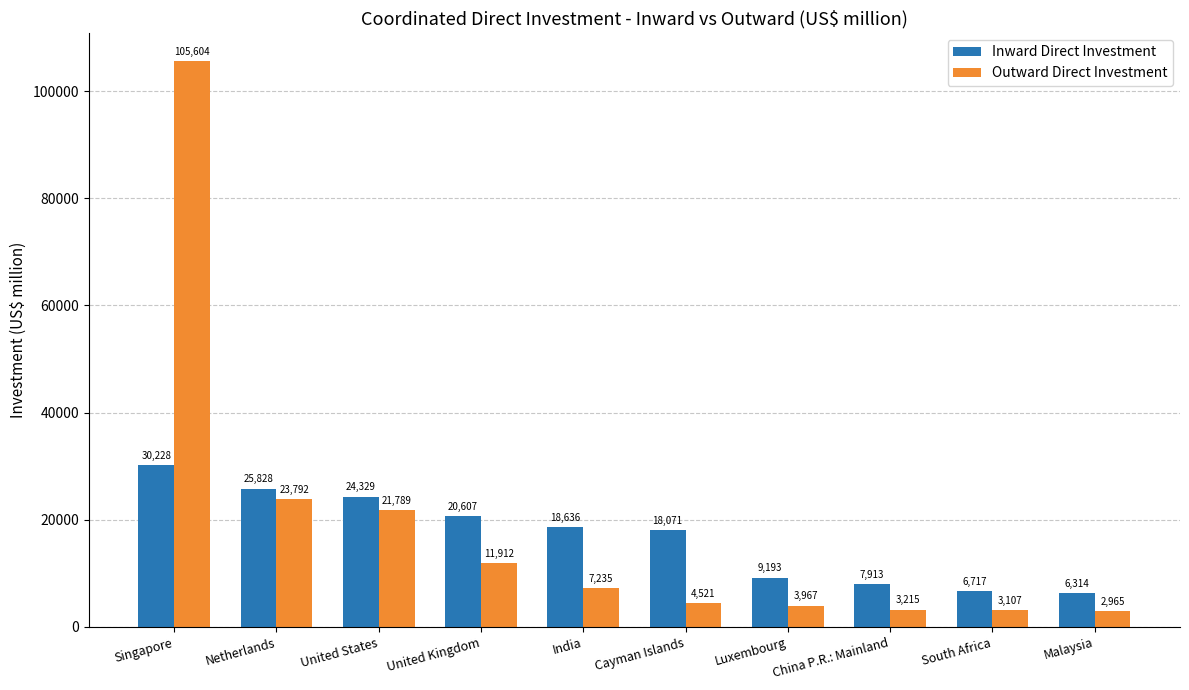

What is the difference between the highest and lowest values at United Kingdom?

8695